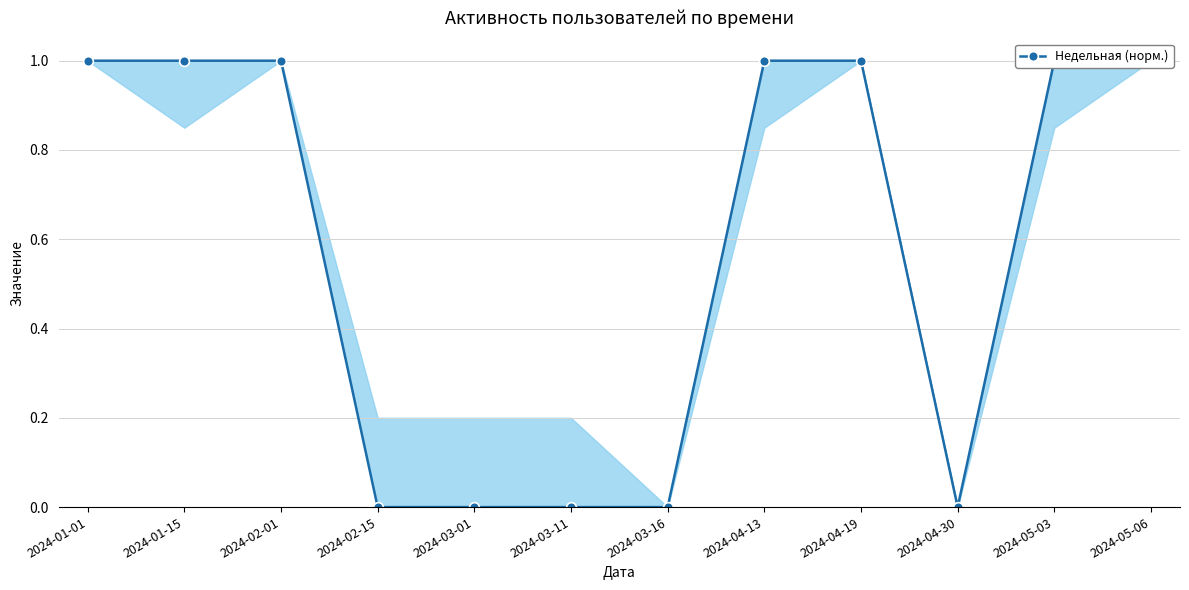

Reading left to right, what are all the values shown in this chart?

1	1	1	0	0	0	0	1	1	0	1	1